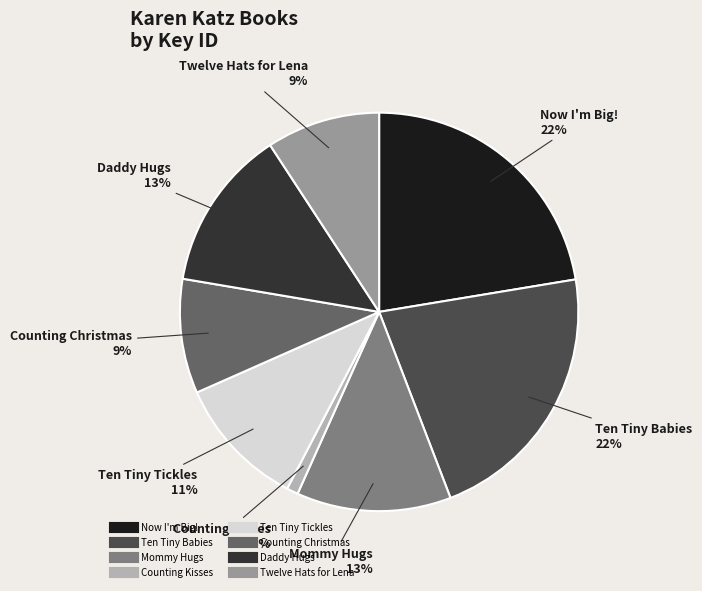

Which has a higher value, Twelve Hats for Lena or Ten Tiny Babies?

Ten Tiny Babies